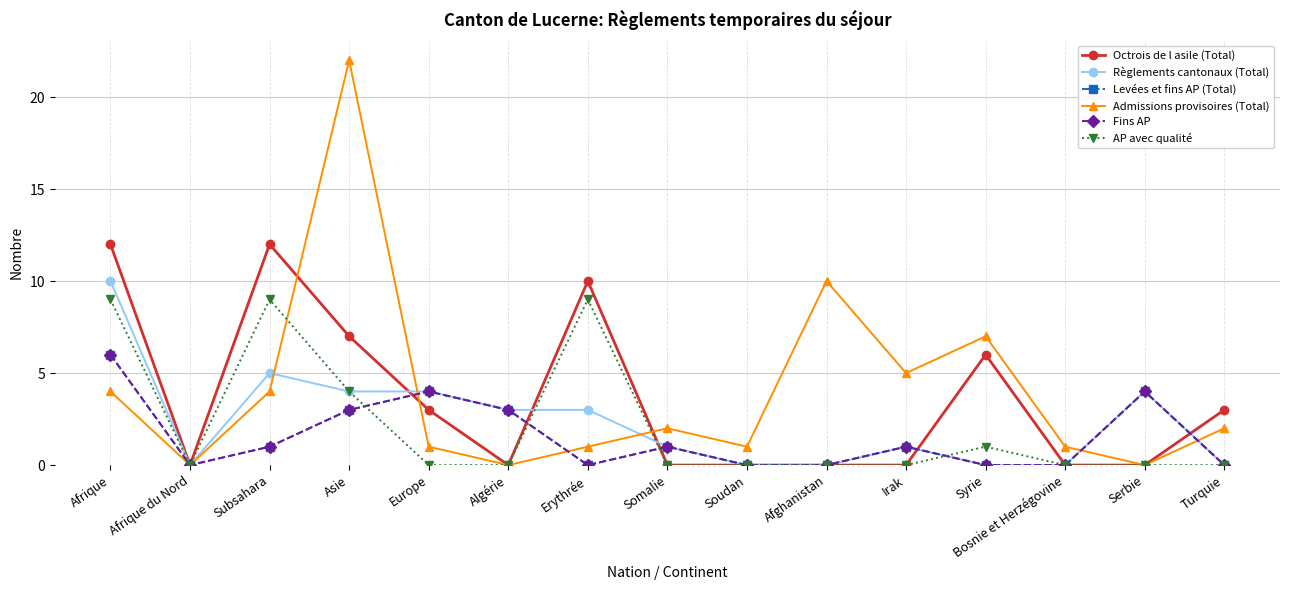

What is the label of the 10th point from the right?

Algérie